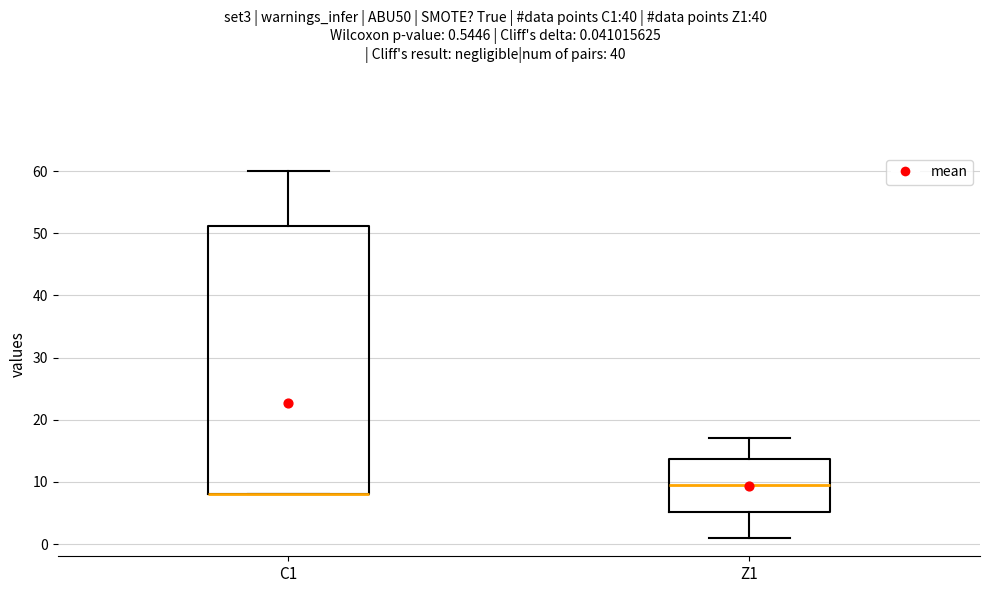

Reading left to right, read every box against the y-axis: the position of its median line, the range the box covers, and the ends of its whiskers. The values are not printed on the chart, so give them approximately, as read against the axis.

C1: median 8 (drawn on the box's lower edge), box 8 to 51, whiskers 8 to 60
Z1: median 10, box 5 to 14, whiskers 1 to 17